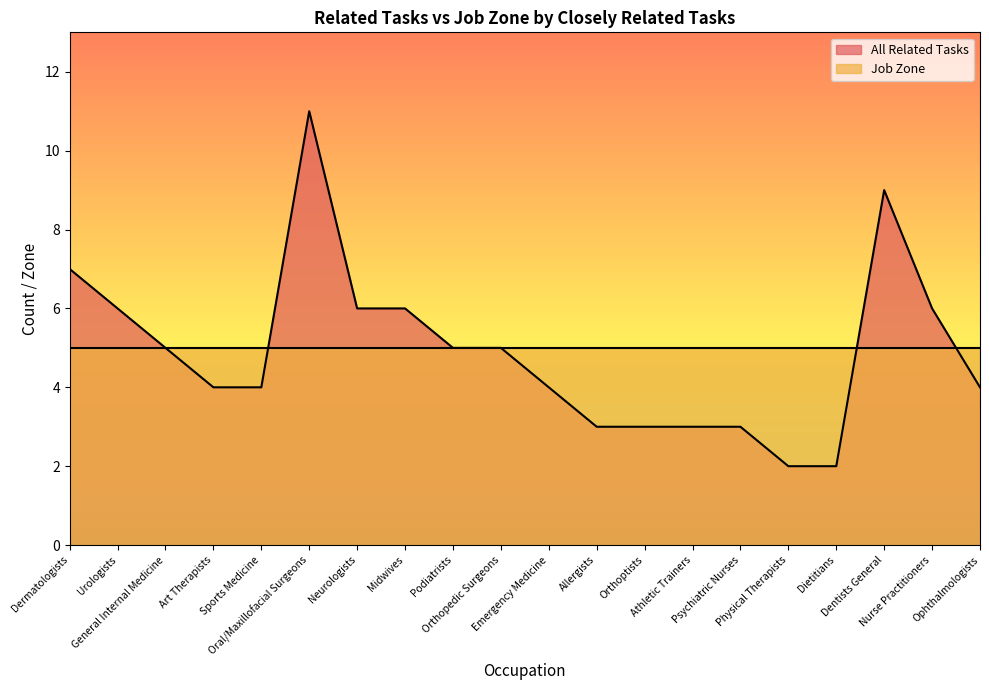

What position from the right is Allergists?

9